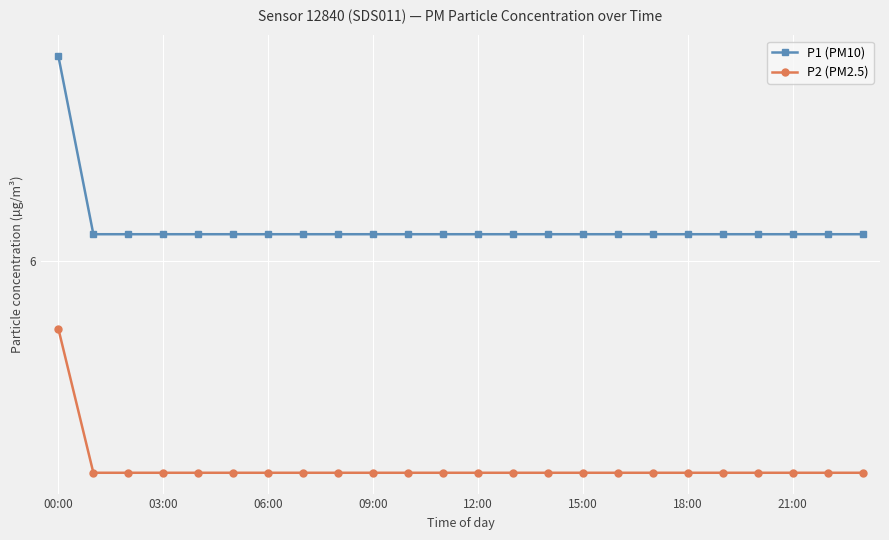

What is the smallest value displayed?

5.4